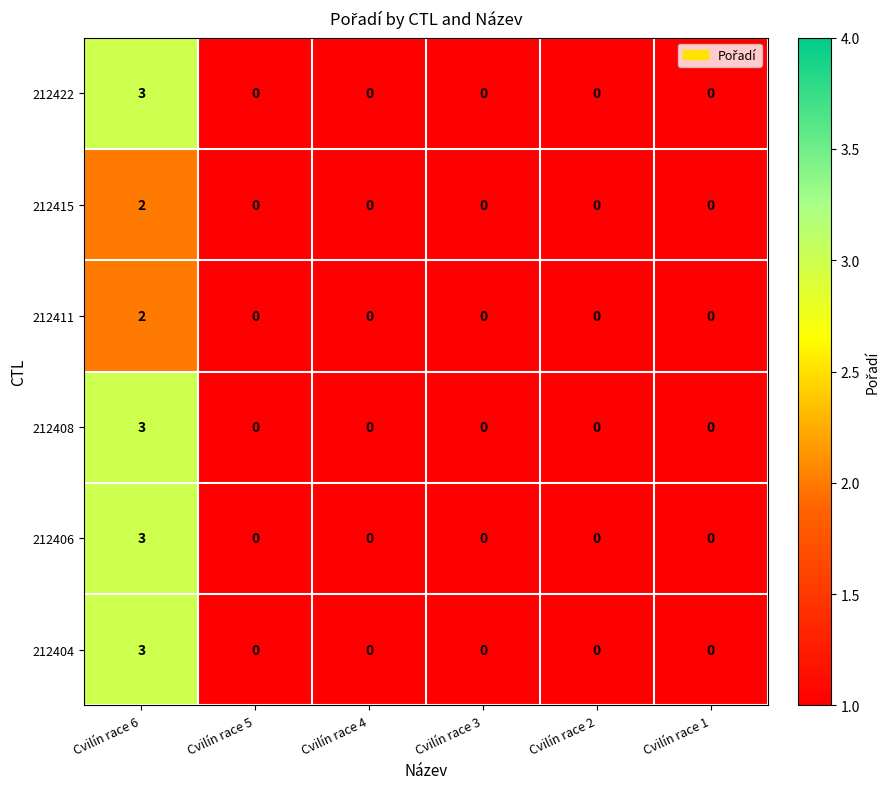

What is the difference between the 212406 values at Cvilín race 6 and Cvilín race 5?

3